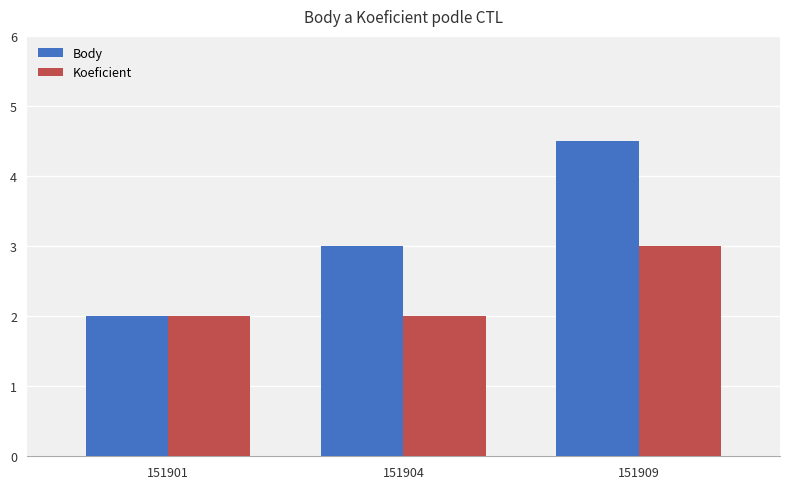

What is the highest value of the Body series?

4.5